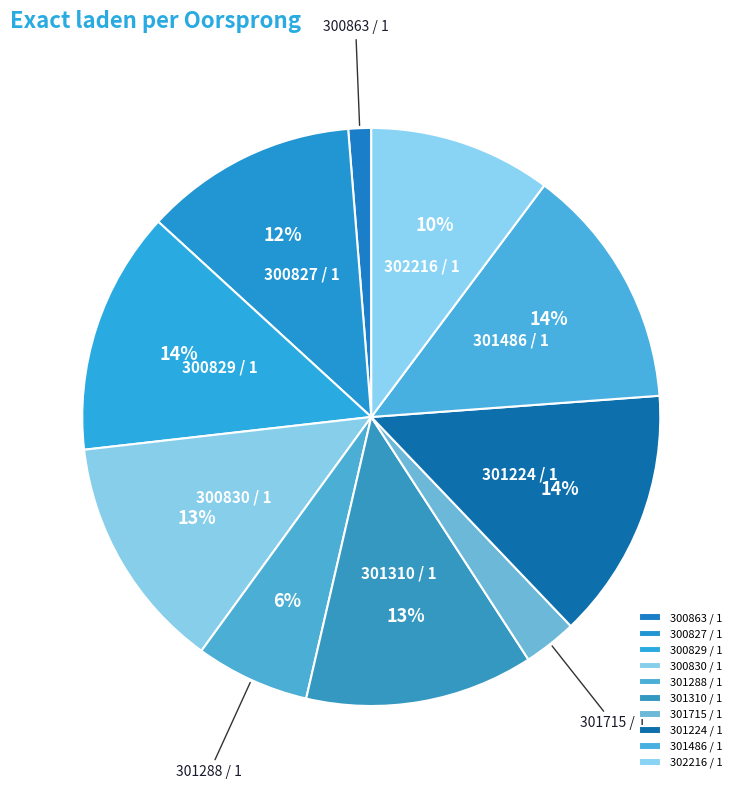

To the nearest percent, what is the difference between the largest and smallest slice percentages?

13%